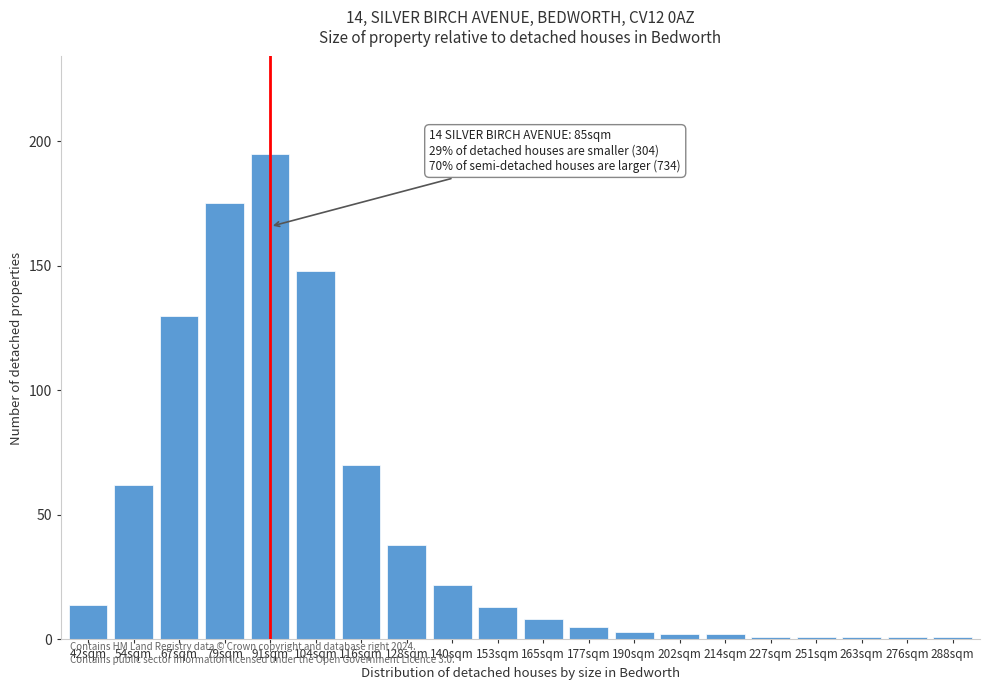

Reading left to right, list all the values displayed in this chart.

42sqm=14	54sqm=62	67sqm=130	79sqm=175	91sqm=195	104sqm=148	116sqm=70	128sqm=38	140sqm=22	153sqm=13	165sqm=8	177sqm=5	190sqm=3	202sqm=2	214sqm=2	227sqm=1	251sqm=1	263sqm=1	276sqm=1	288sqm=1